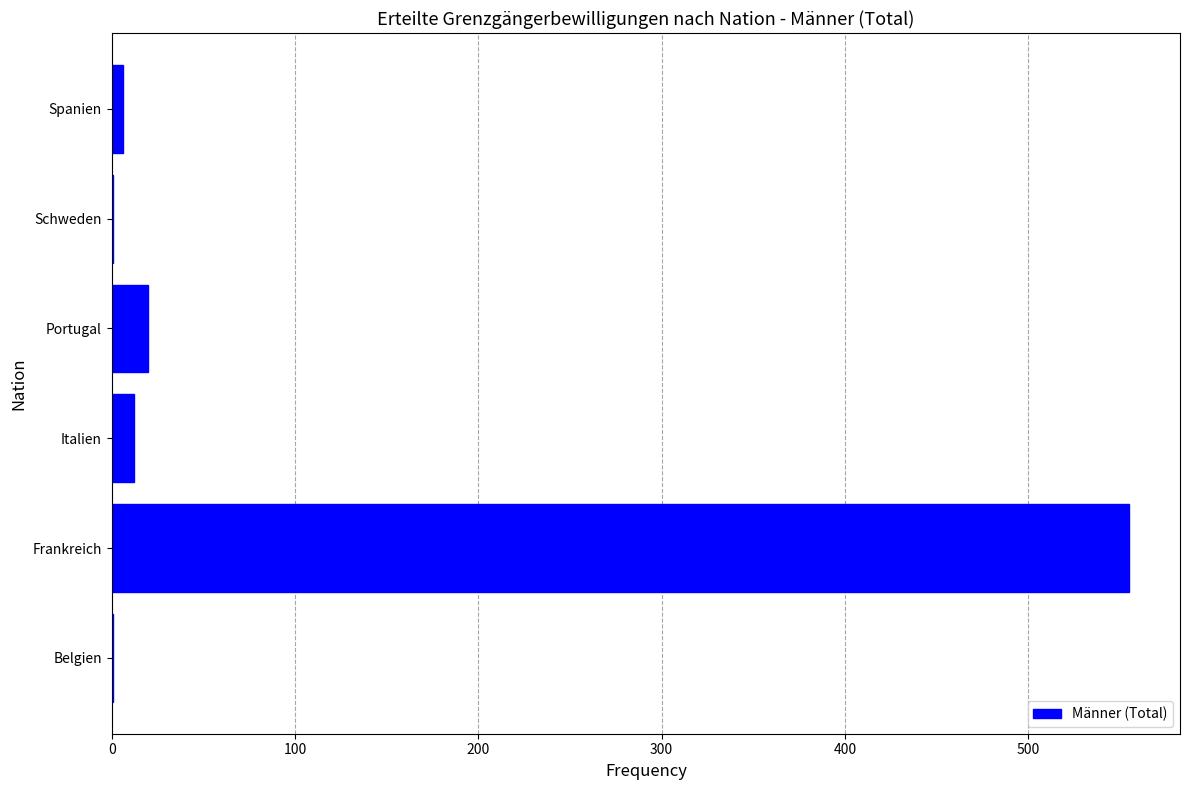

Reading bottom to top, what are all the values shown in this chart?

Belgien=1	Frankreich=555	Italien=12	Portugal=20	Schweden=1	Spanien=6